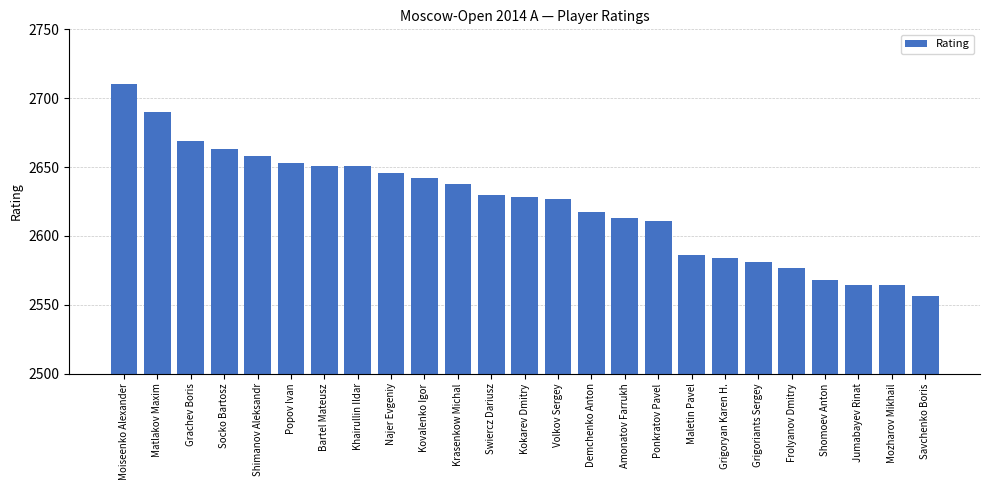

What is the greatest value displayed?

2710